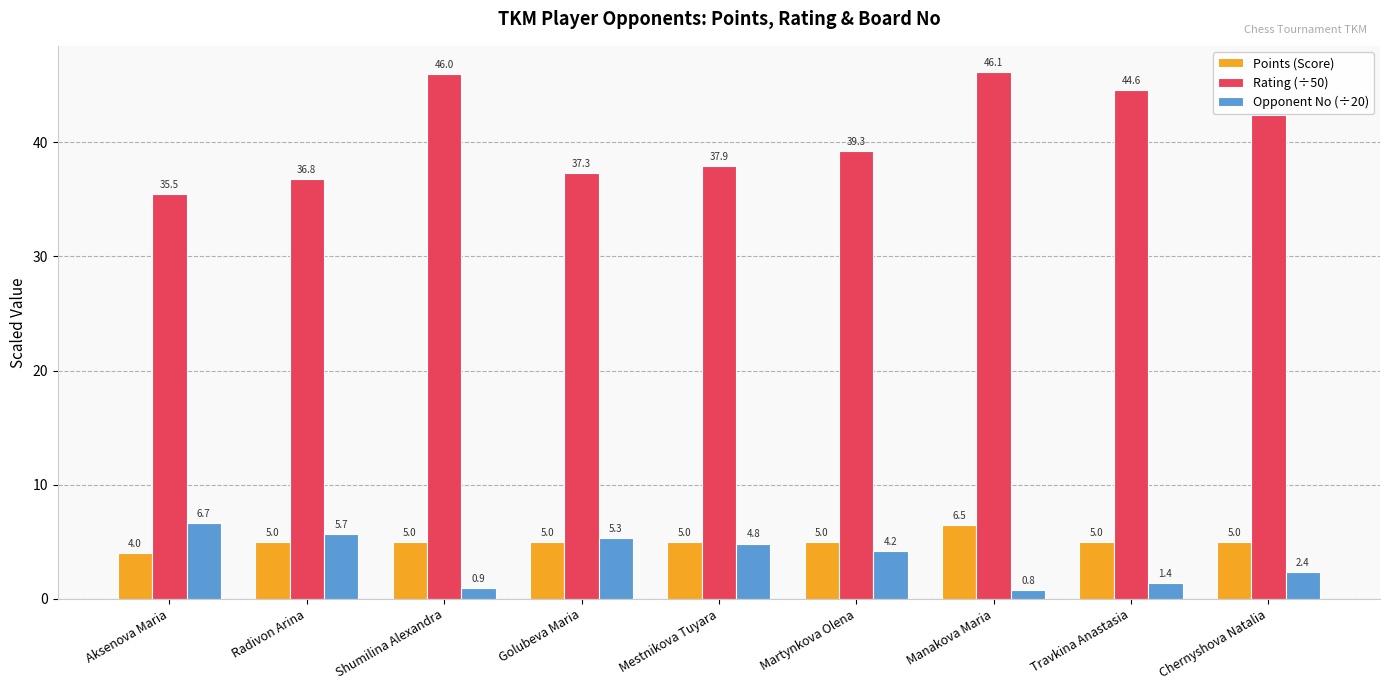

What is the label of the 4th bar from the left?

Golubeva Maria